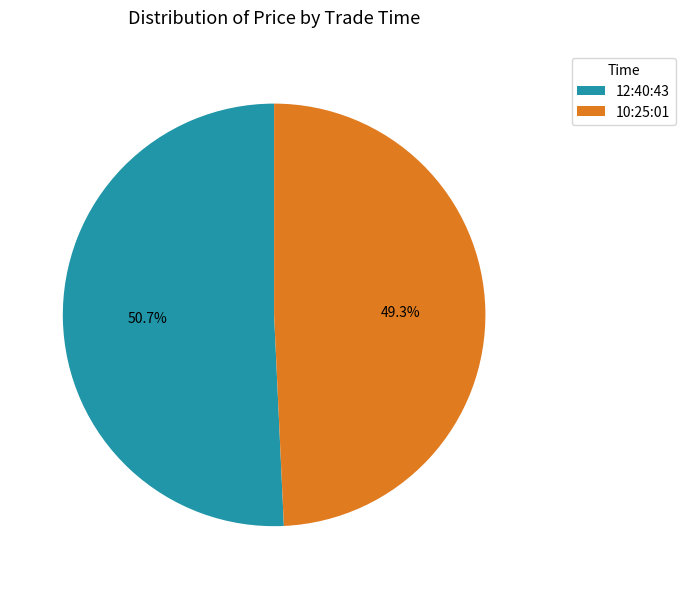

Is the sum of 12:40:43 and 10:25:01 greater than half?

Yes